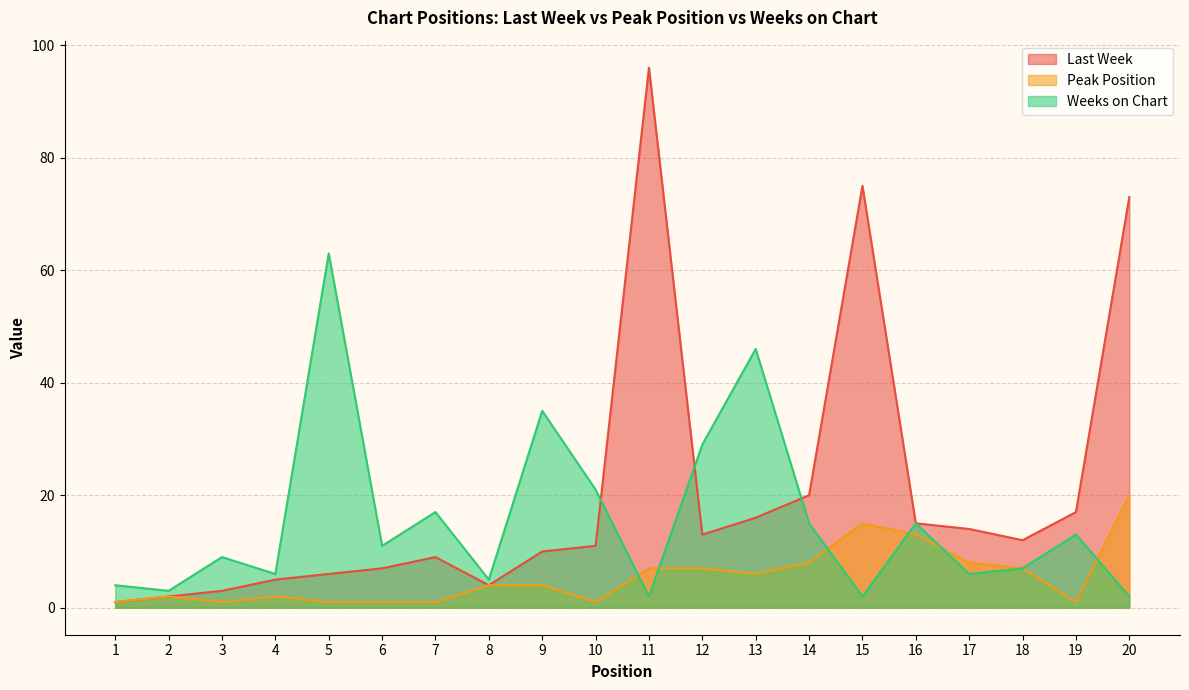

What is the value of the Weeks on Chart point at the 18th from the left?

7